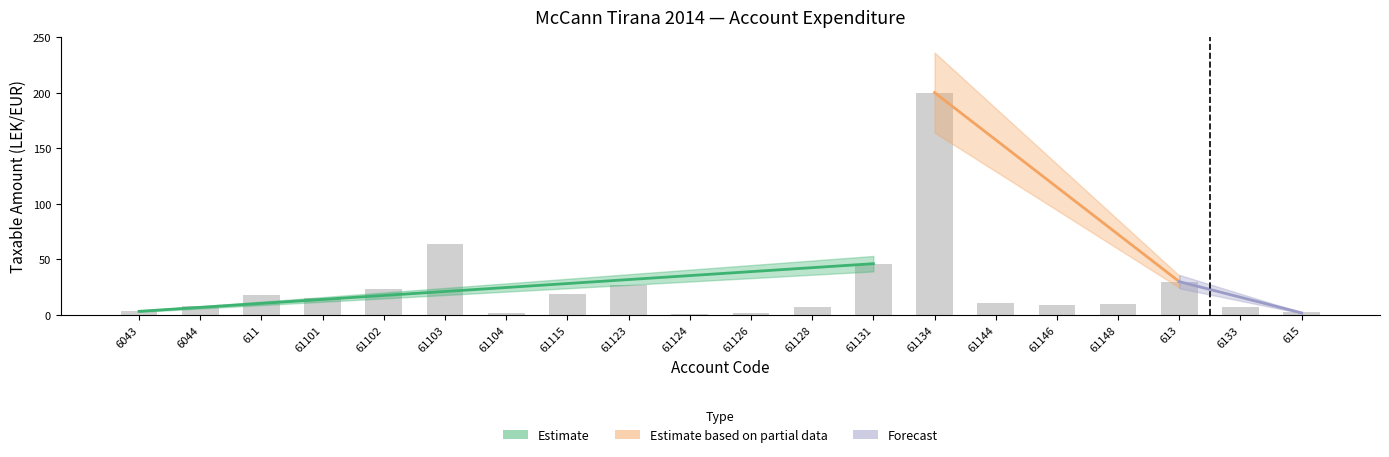

The chart shows a value of 2.7 at 61128. True or false?

False